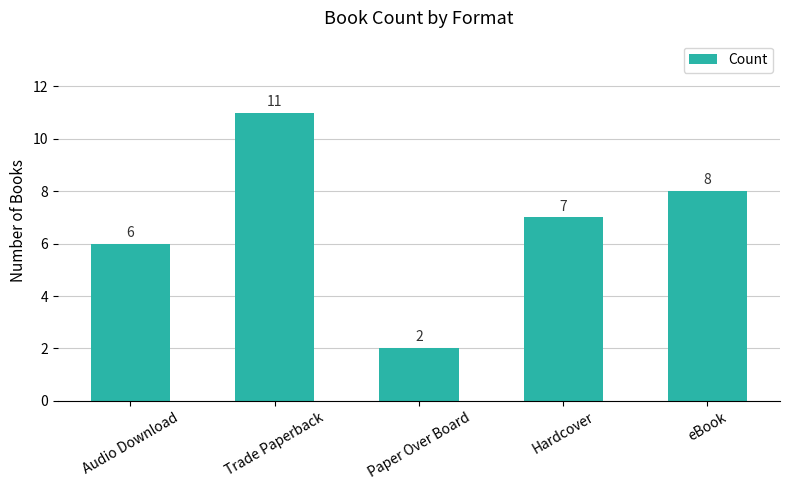

The value at Audio Download is 2. True or false?

False